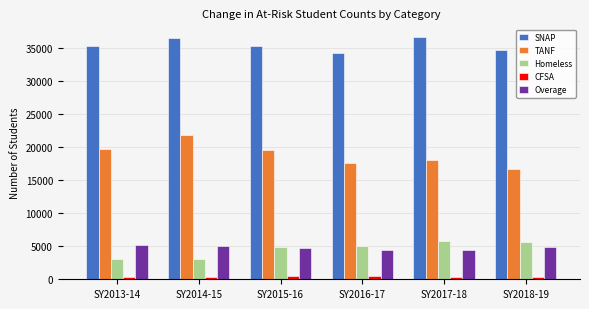

What is the label of the 5th bar from the left?

SY2017-18